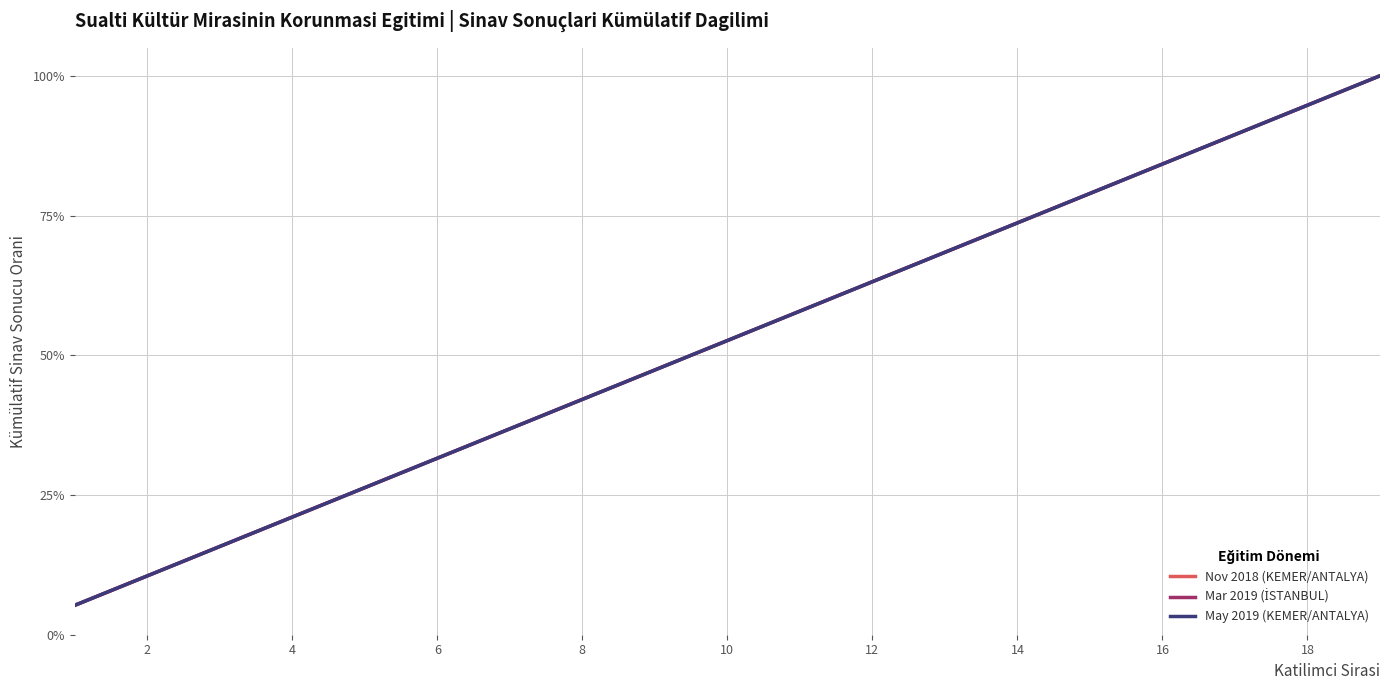

What is the difference between the second highest and minimum values in the May 2019 (KEMER/ANTALYA) series?

0.9